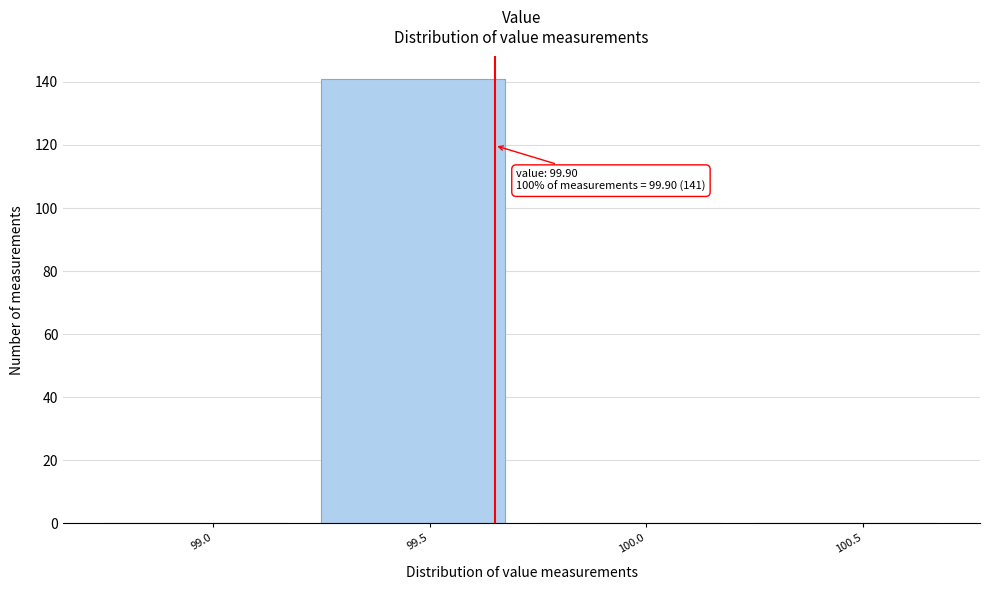

Reading left to right, what are all the values shown in this chart?

99.0=0	99.5=141	100.0=0	100.5=0